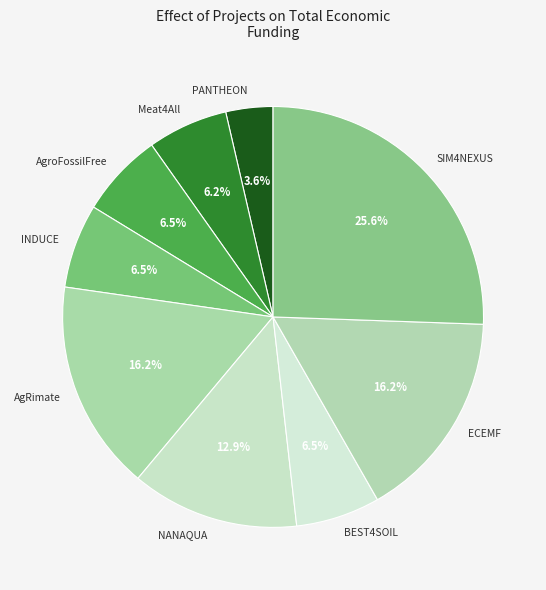

Between BEST4SOIL and PANTHEON, which is larger?

BEST4SOIL